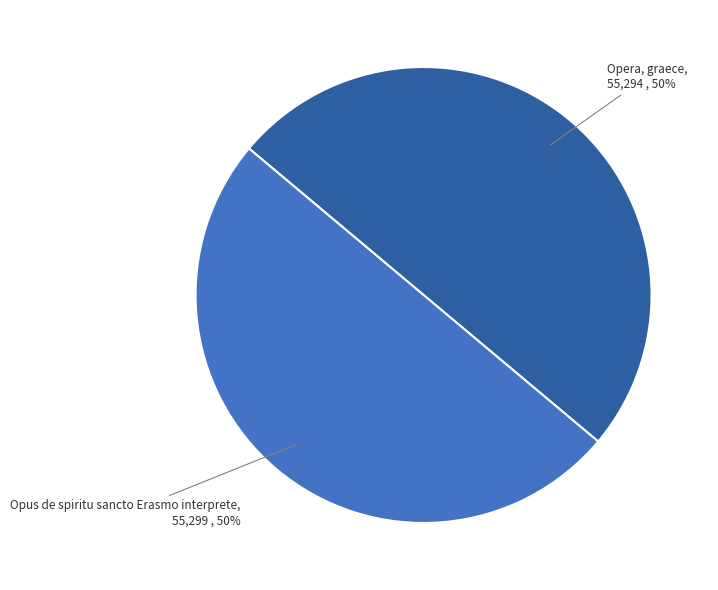

Is the sum of Opera, graece and Opus de spiritu sancto Erasmo interprete greater than half?

Yes